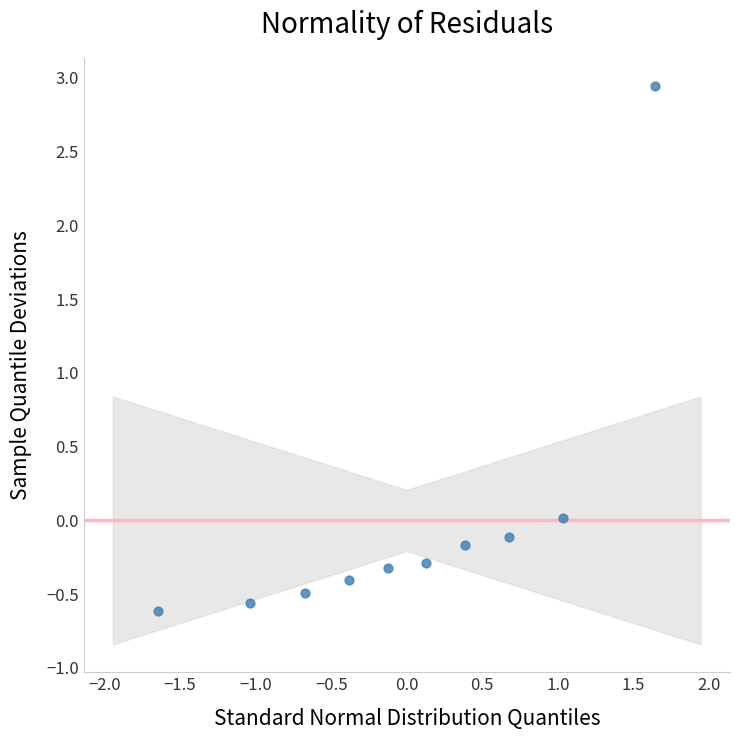

What is the range of X values (max minus min)?

3.3